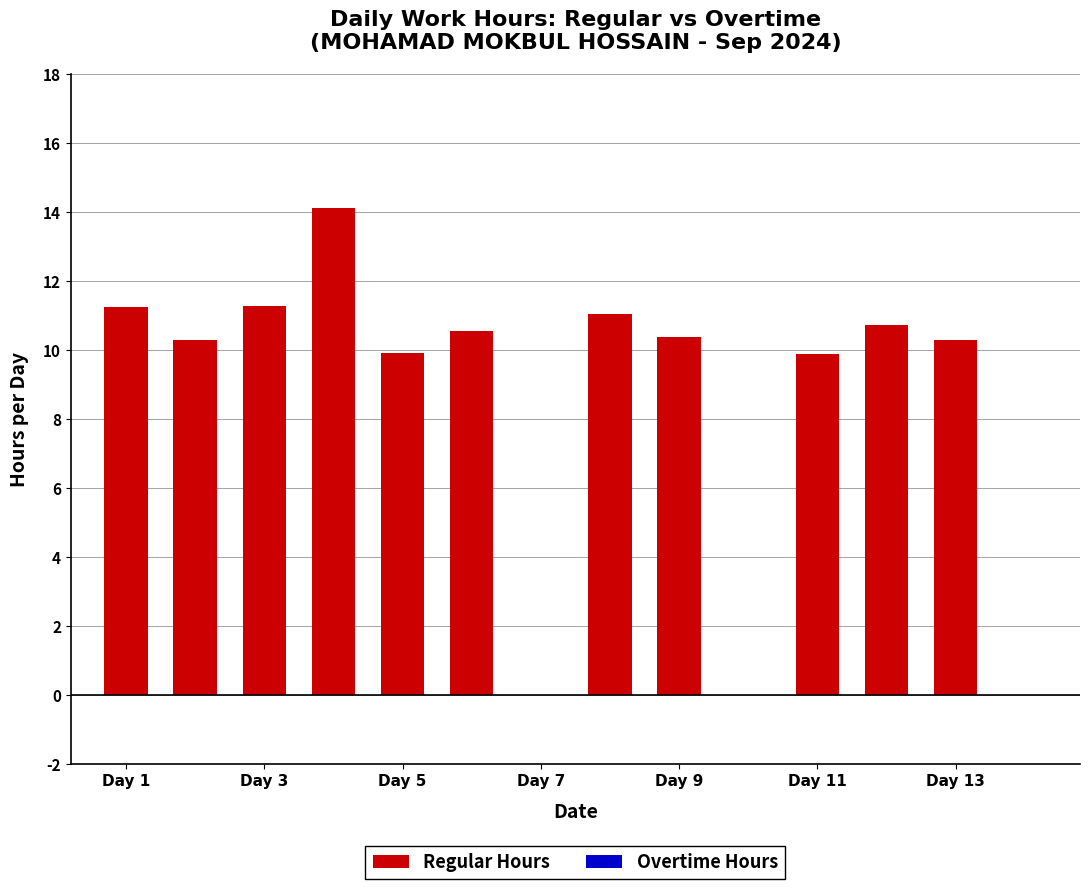

What is the sum of all values?

119.6